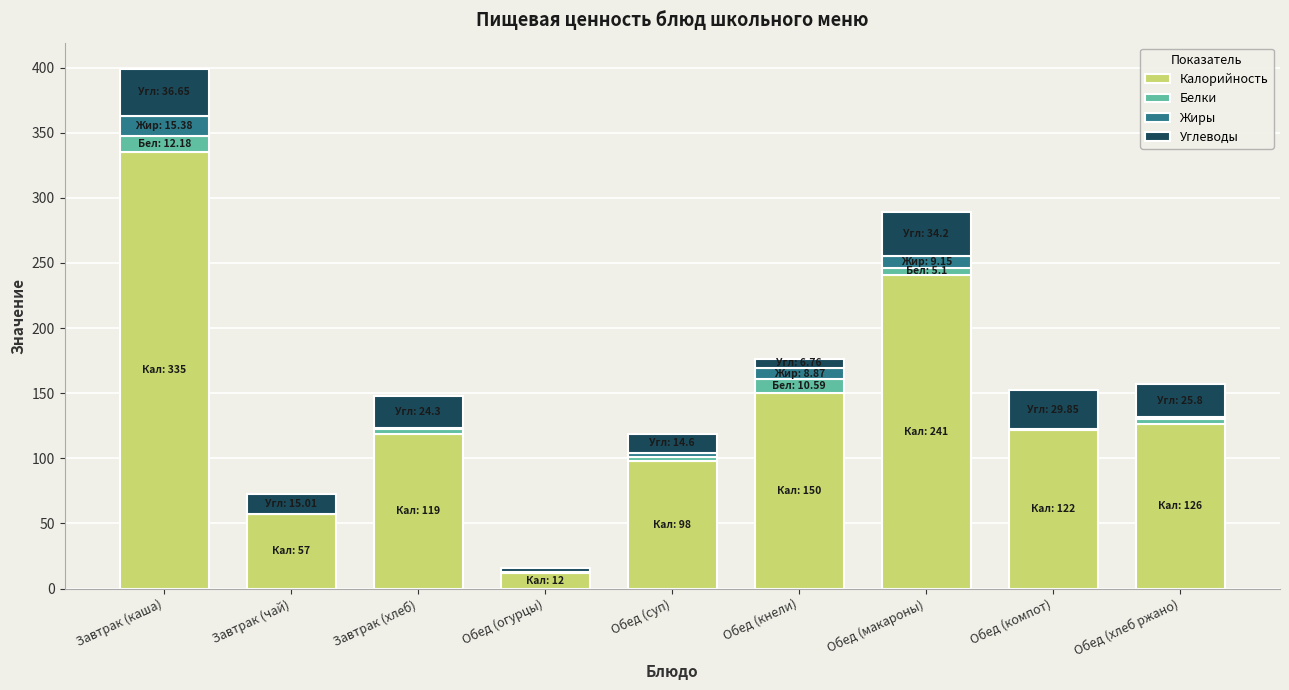

Which category has the highest value in the Калорийность series?

Завтрак (каша)